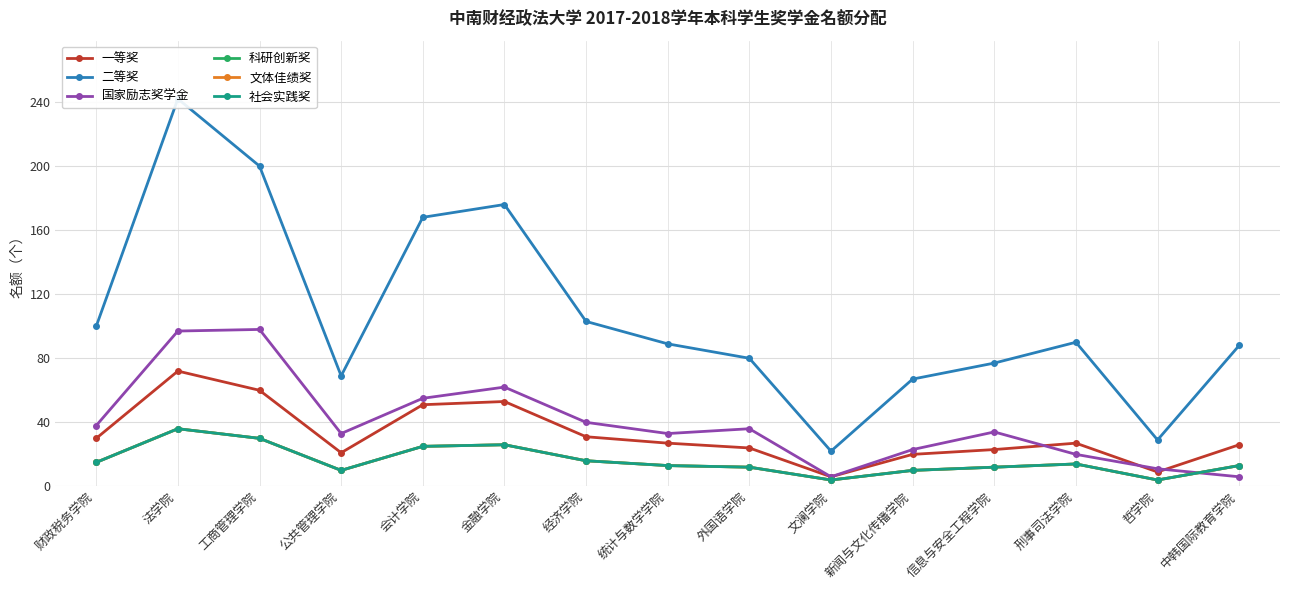

List the labels in order of 社会实践奖 value, largest first.

法学院, 工商管理学院, 金融学院, 会计学院, 经济学院, 财政税务学院, 刑事司法学院, 统计与数学学院, 中韩国际教育学院, 外国语学院, 信息与安全工程学院, 公共管理学院, 新闻与文化传播学院, 文澜学院, 哲学院